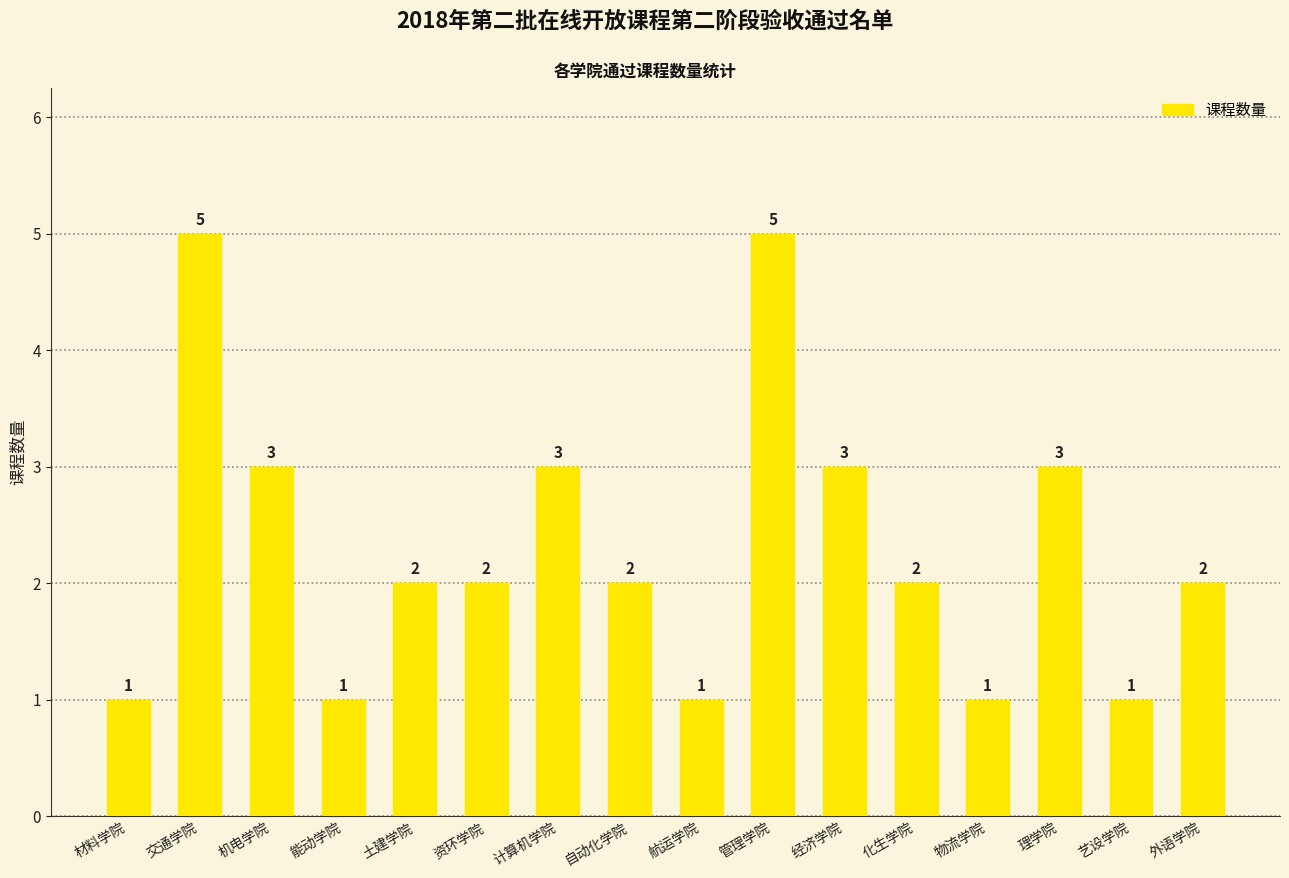

What position from the right is 经济学院?

6